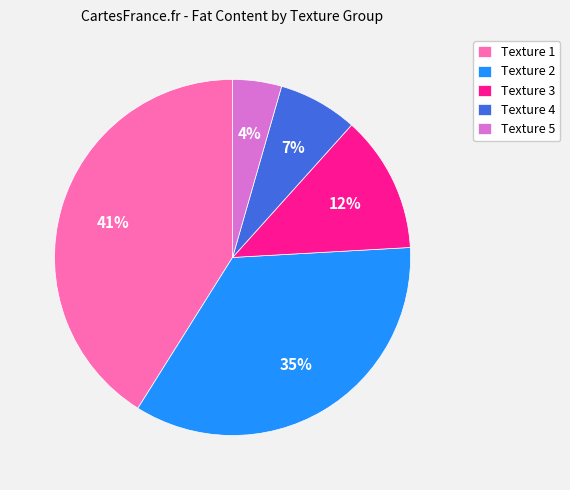

Does Texture 5 represent more than half of the total?

No